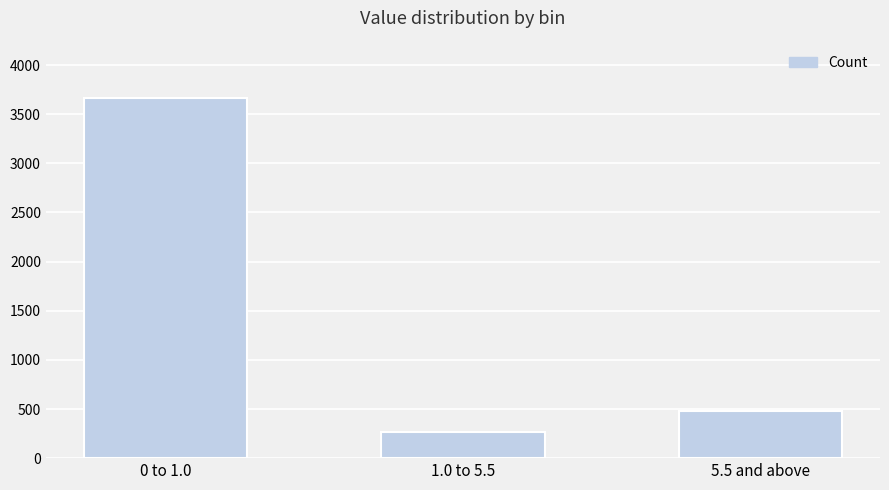

List the labels in order of value, largest first.

0 to 1.0, 5.5 and above, 1.0 to 5.5